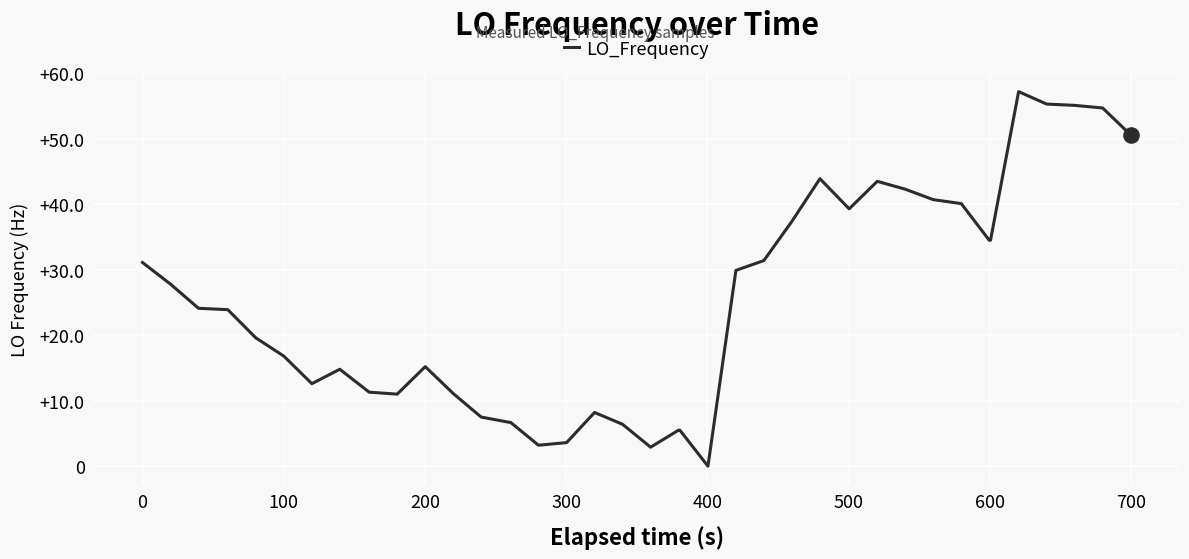

What is the difference between the maximum and minimum values?

57.2